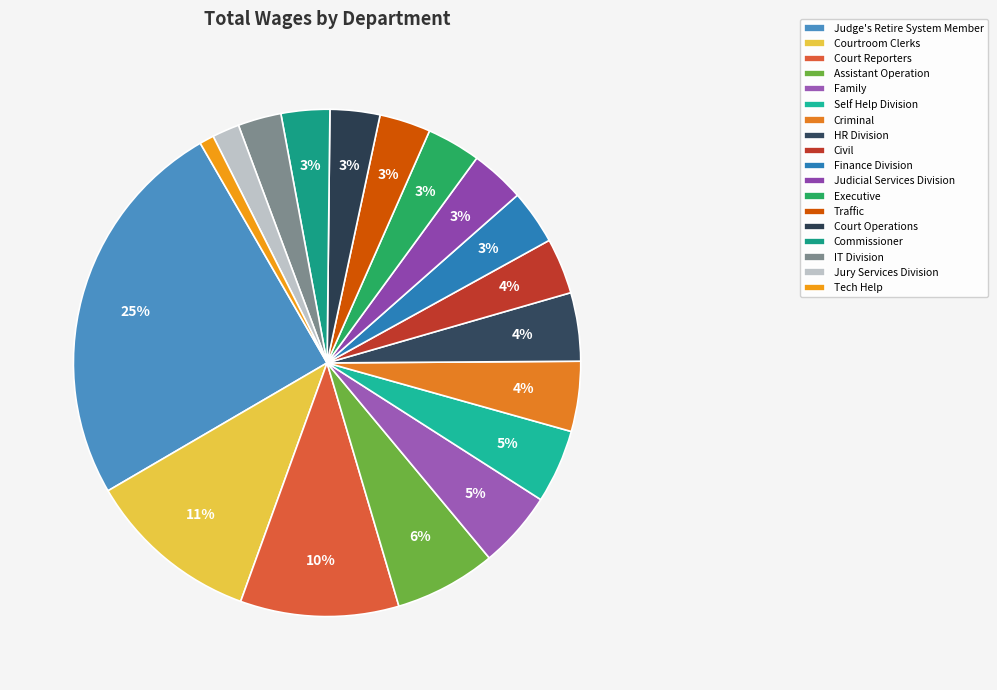

Is it true that Judge's Retire System Member is 25% of the pie?

True